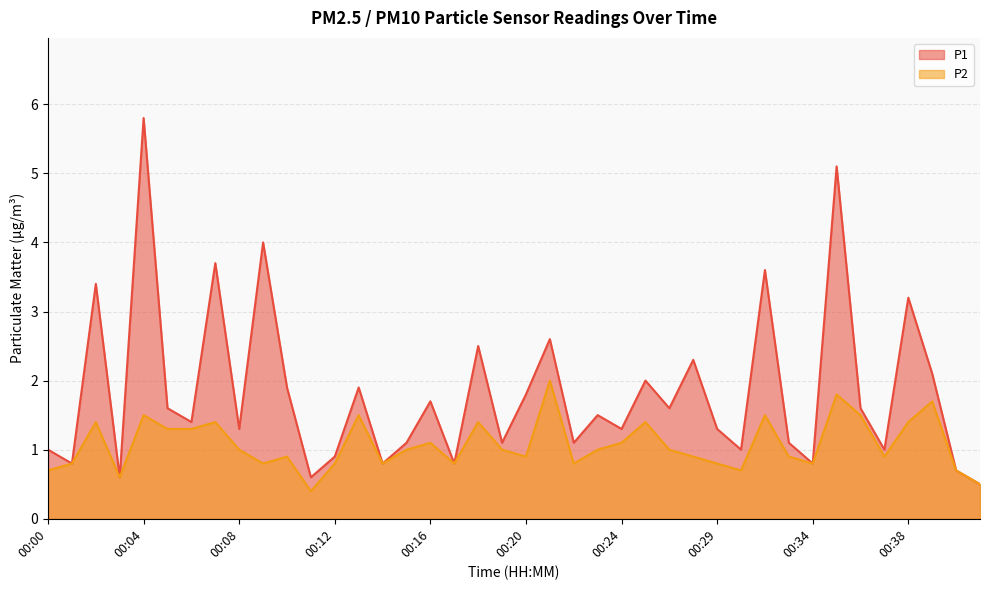

At which category is the sum across all series the highest?

00:04